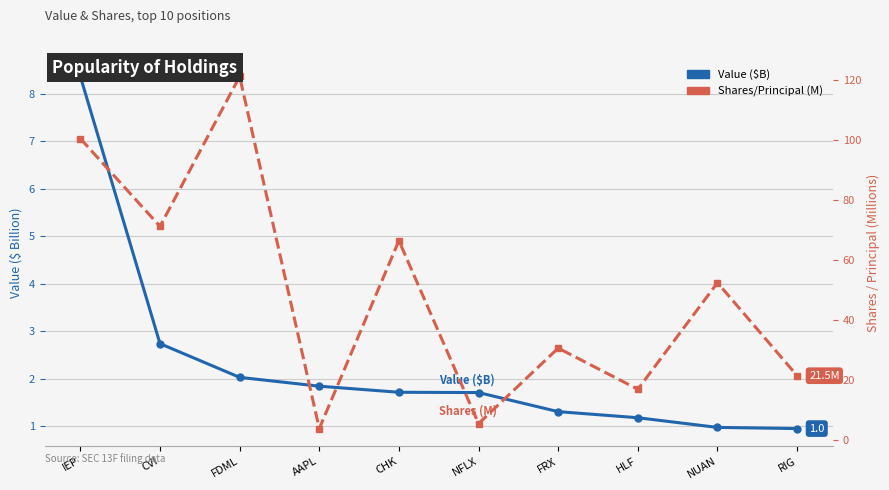

Rank the series by their average value, from lowest to highest.

Value ($B), Shares/Principal (M)